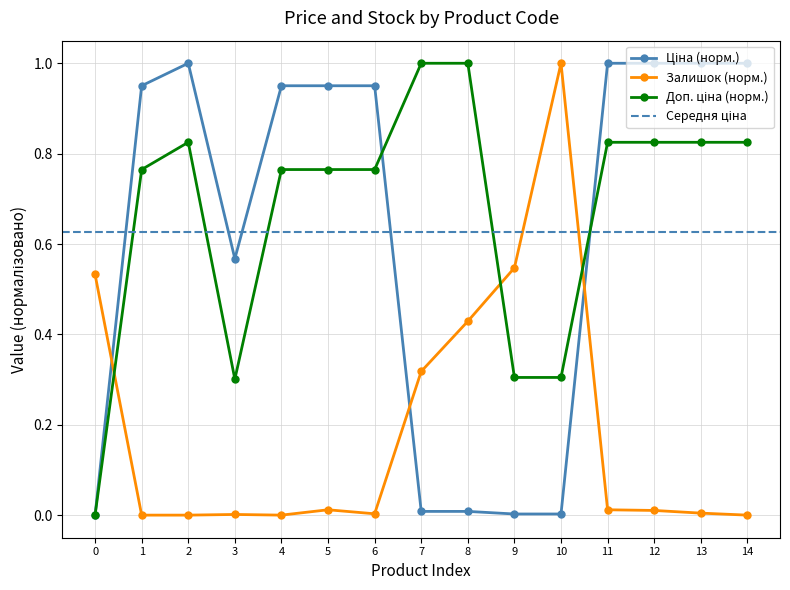

Which series has the largest range (max minus min)?

Ціна